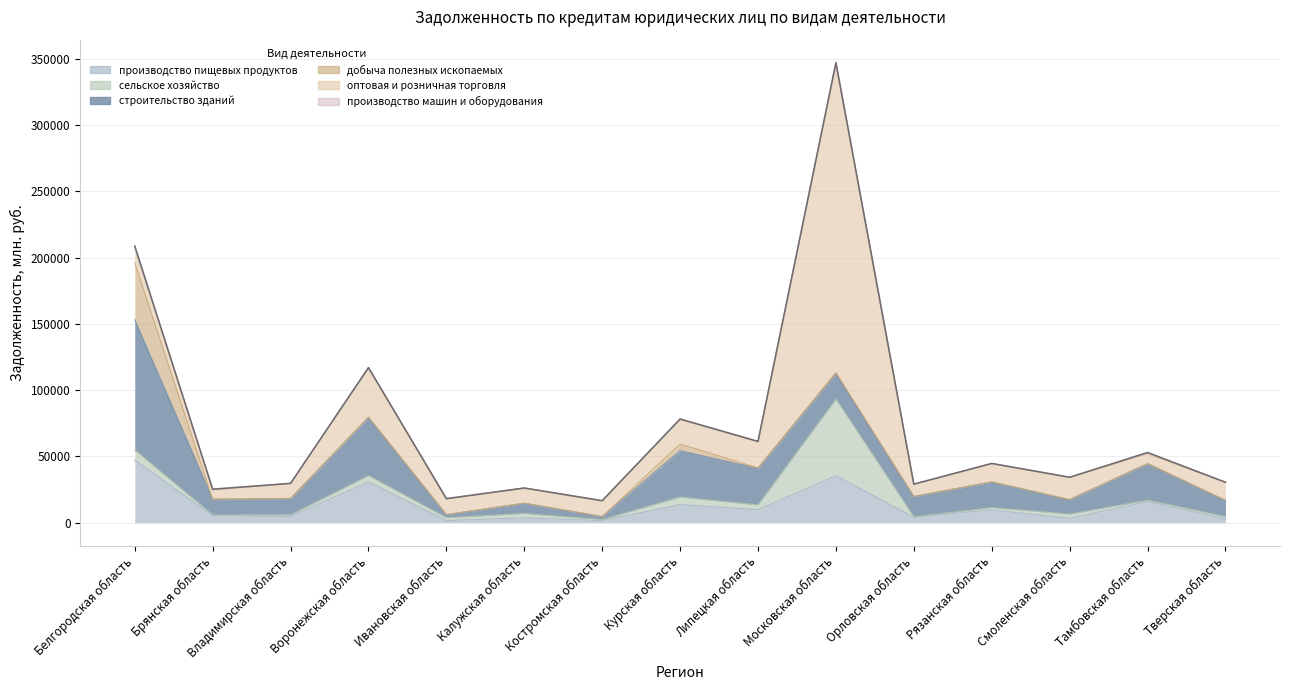

In производство машин и оборудования, how many points are lower than both neighbors (excluding endpoints)?

4